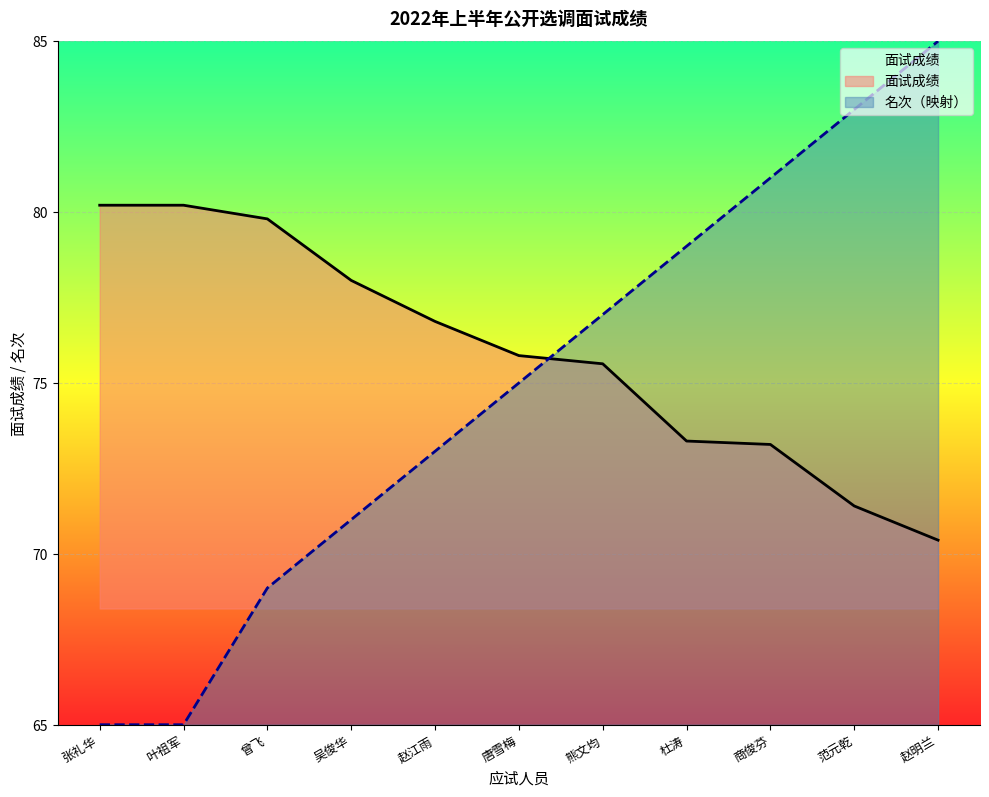

Which series has the largest total across all categories?

面试成绩